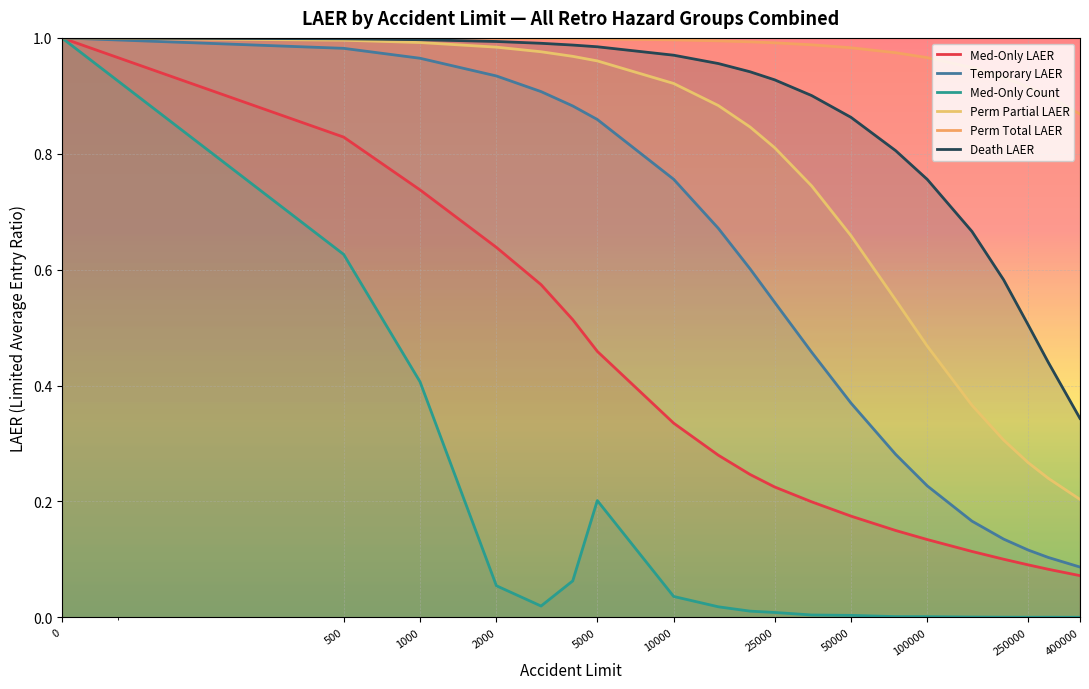

What is the value of the Med-Only LAER point at the 12th from the left?

0.2